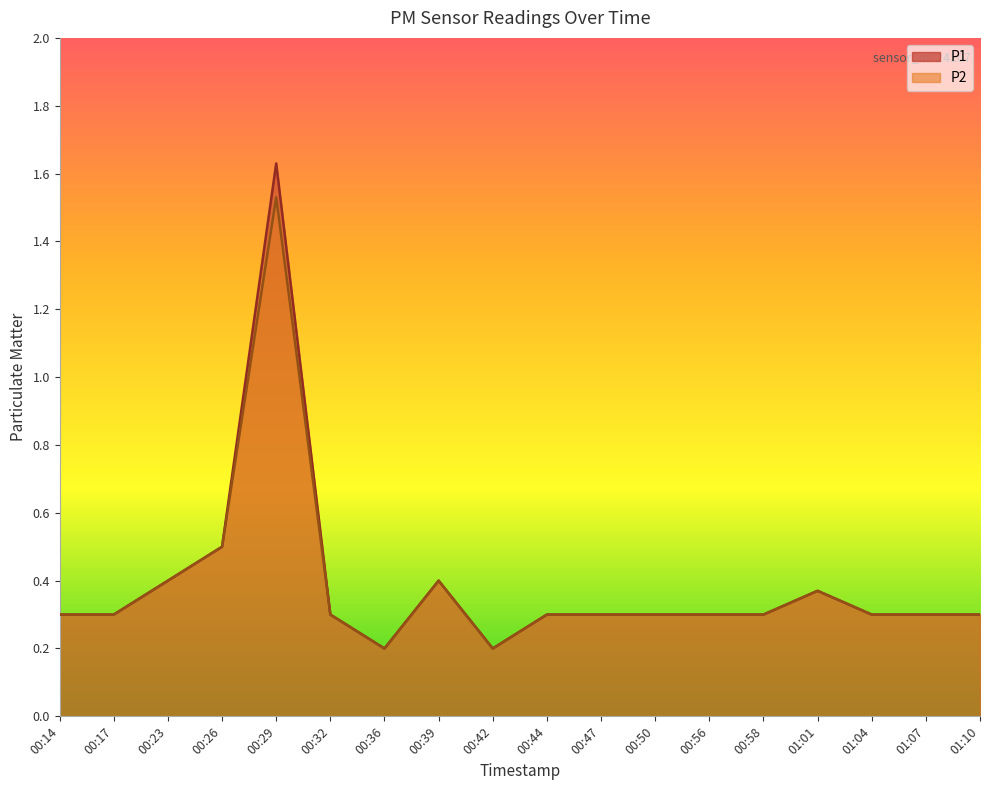

What is the difference between the maximum and minimum values in the P1 series?

1.4